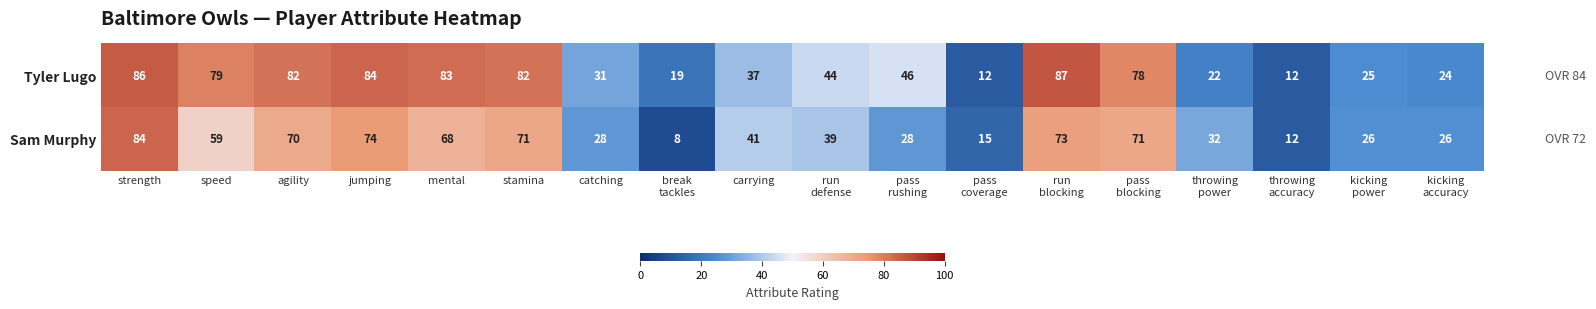

What is the difference between the maximum and minimum values in the Sam Murphy series?

76